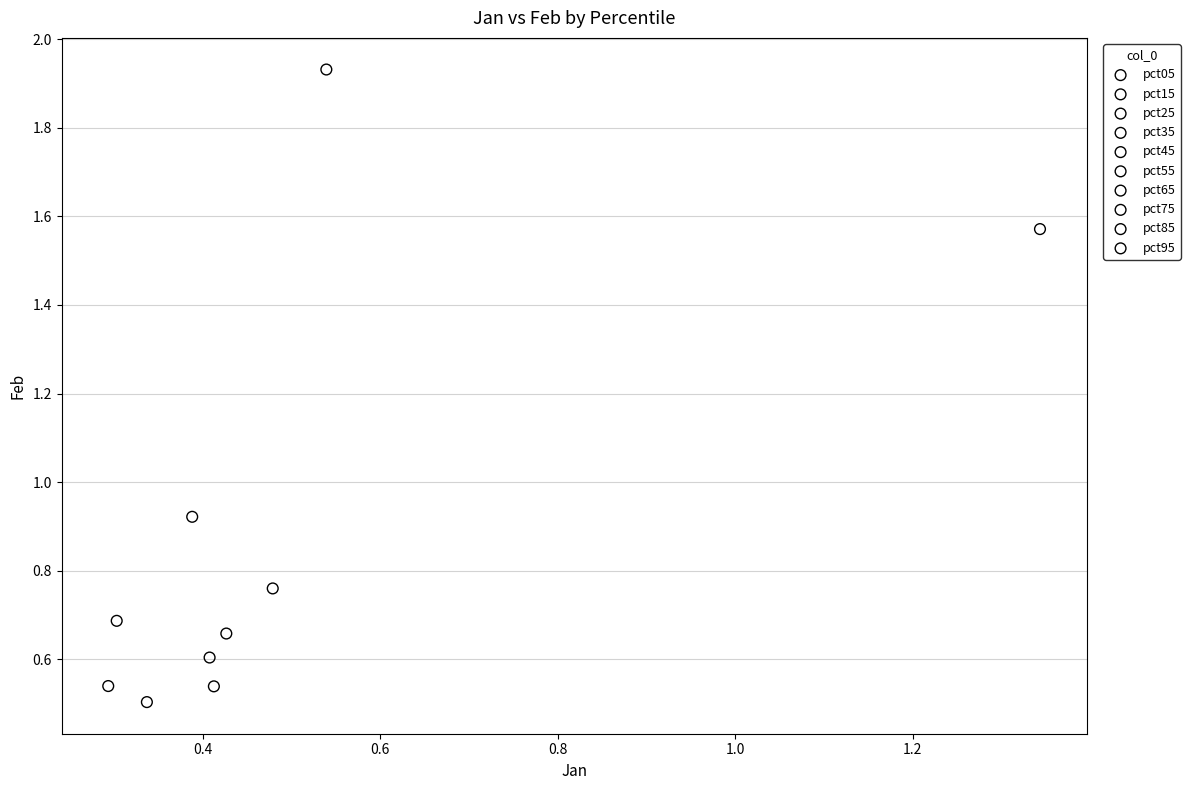

Which series contains the highest Y value?

pct95